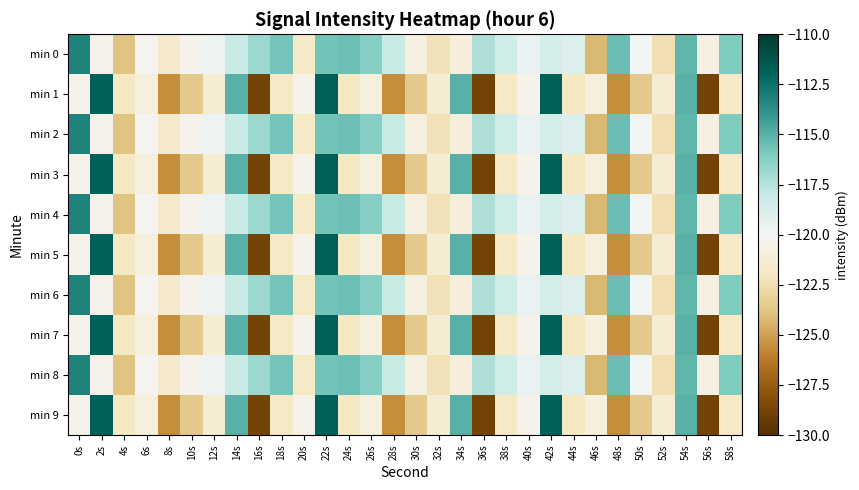

At which category is the sum across all series the highest?

22s